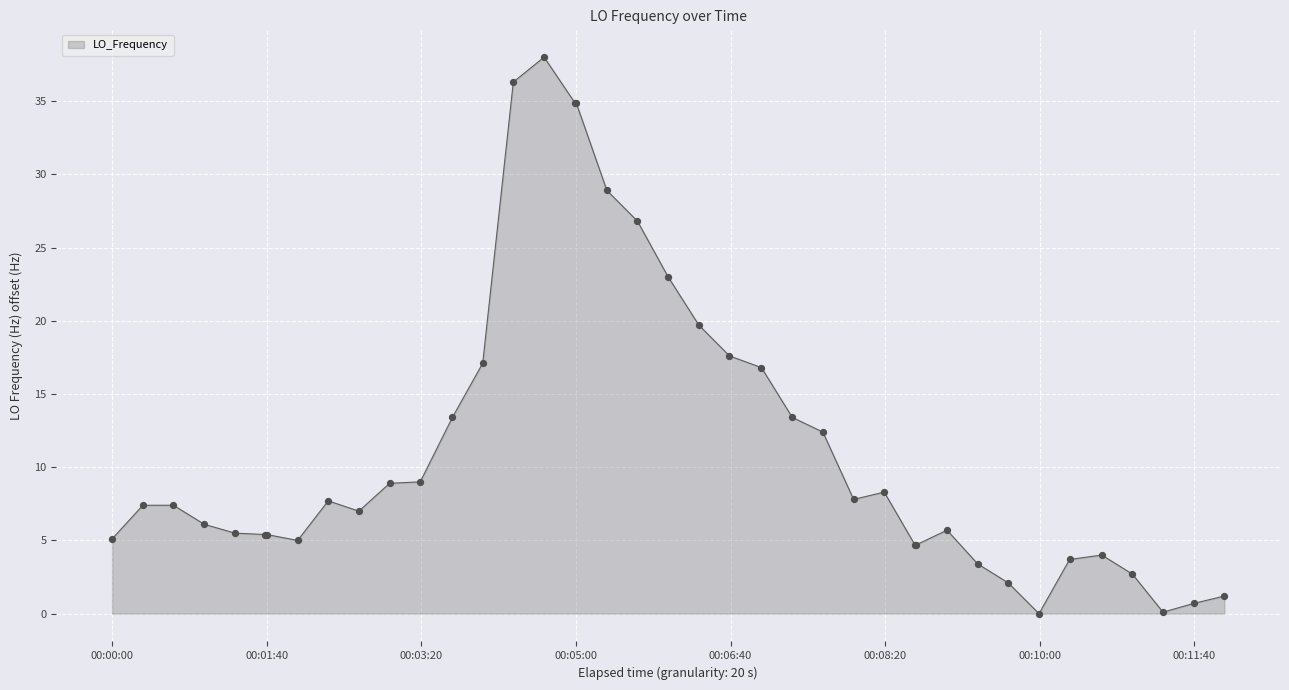

What is the maximum value shown in the chart?

38.0